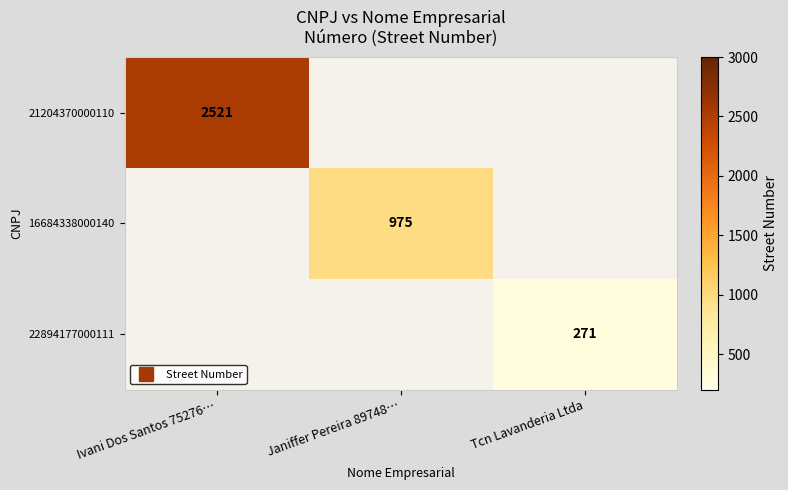

What is the sum of all 22894177000111 values?

271